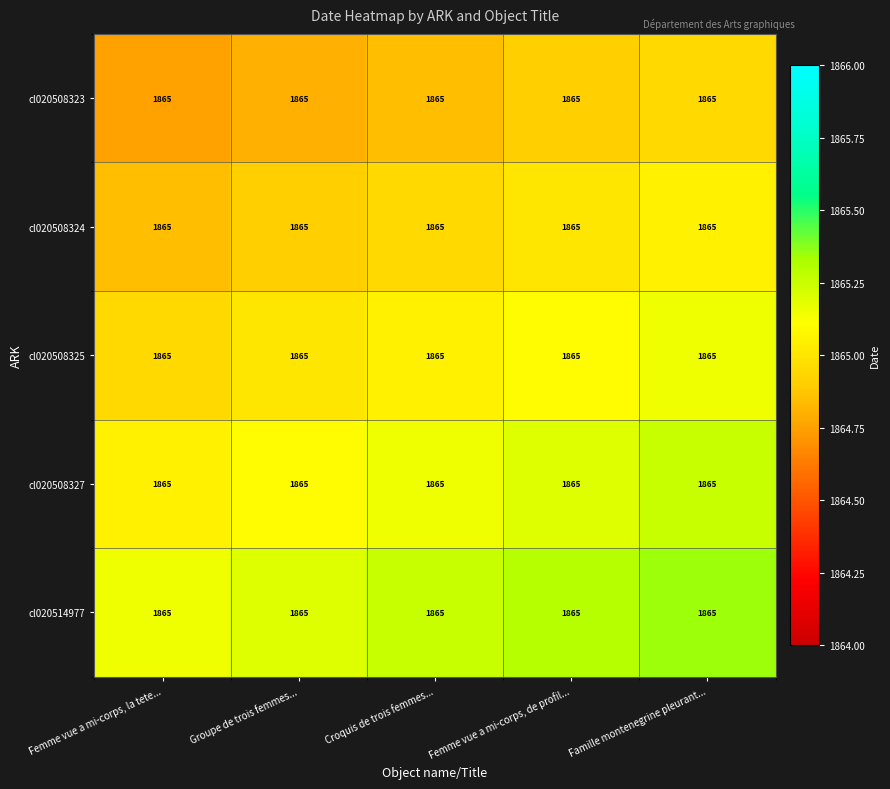

What is the total value across all series at Famille montenegrine pleurant...?

9325.8